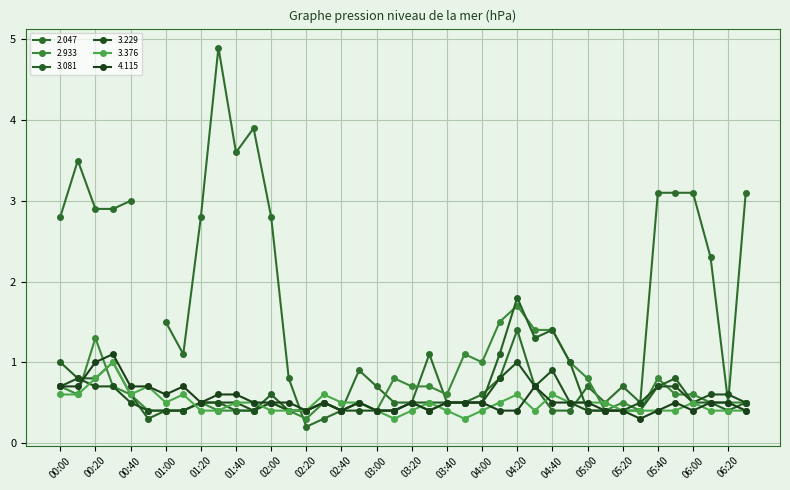

Which category has the highest value in the 2.933 series?

04:20